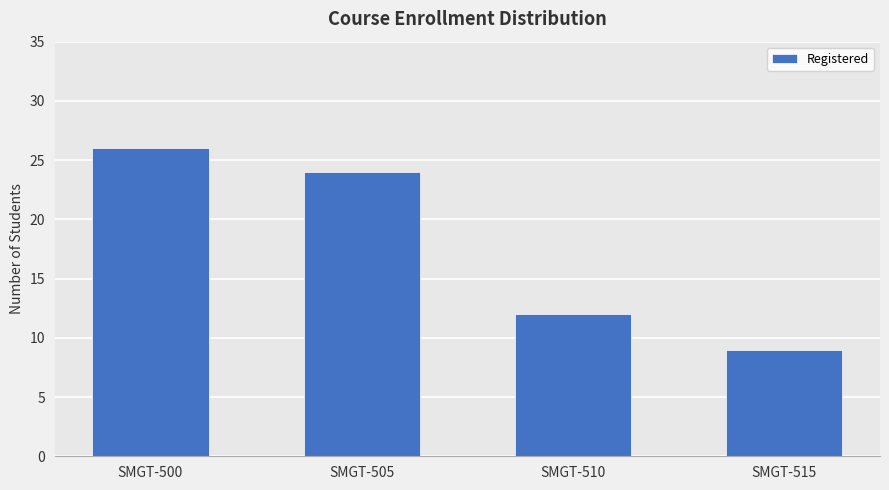

Reading right to left, what are all the values shown in this chart?

9	12	24	26